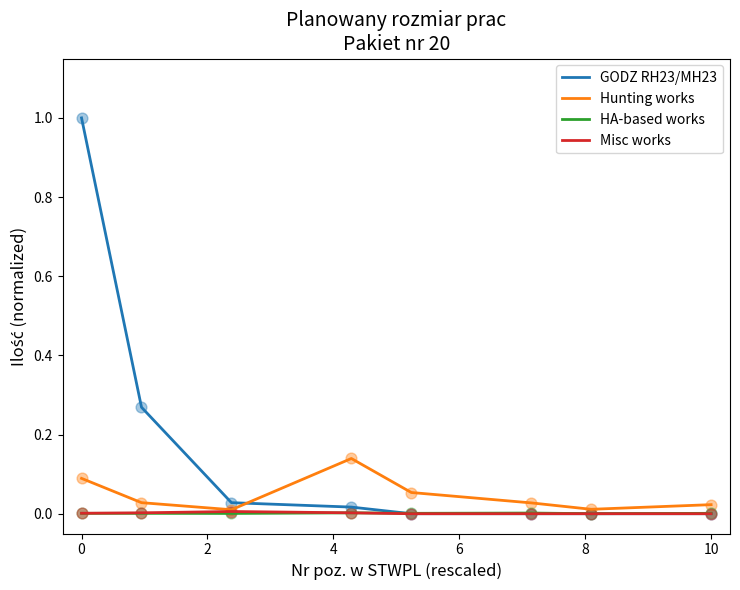

Which series has the largest total across all categories?

GODZ RH23/MH23